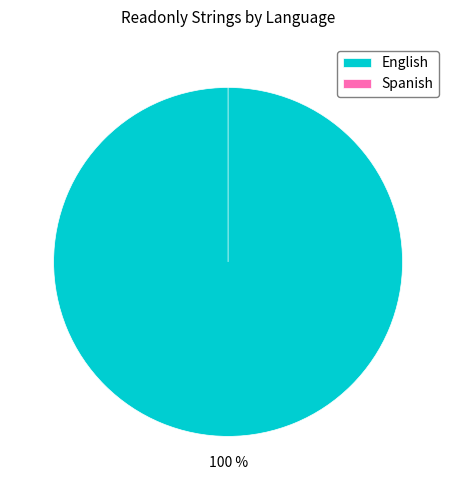

Which has a higher value, English or Spanish?

English